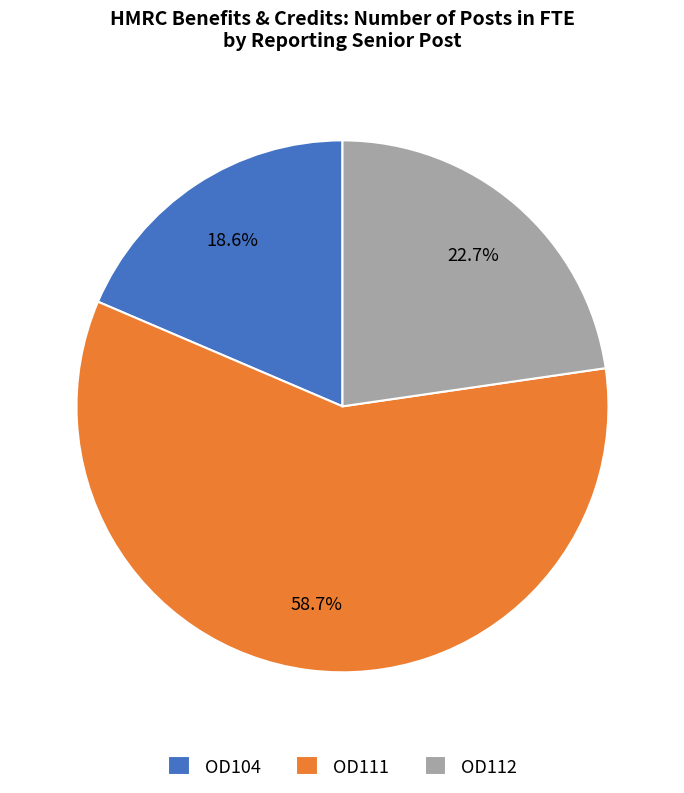

What is the ratio of the value at OD104 to the value at OD112?

0.8